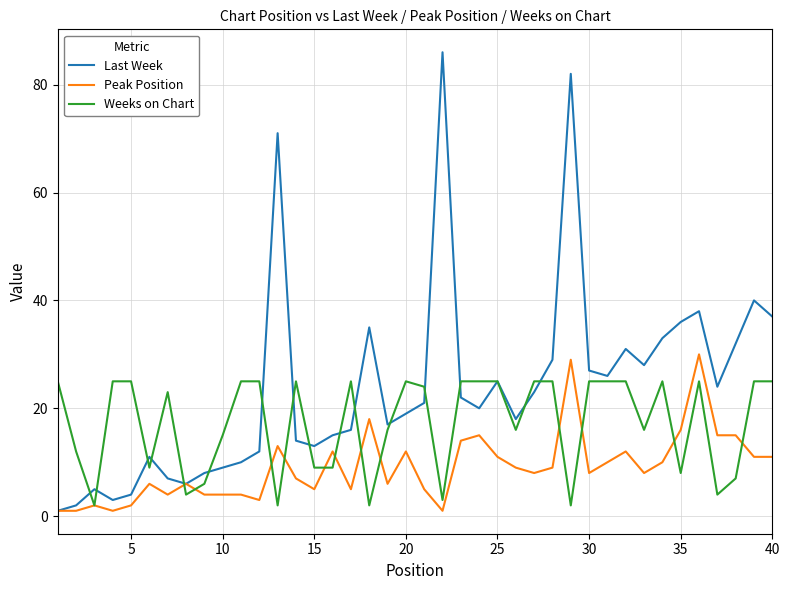

Rank the series by their maximum value, from lowest to highest.

Weeks on Chart, Peak Position, Last Week